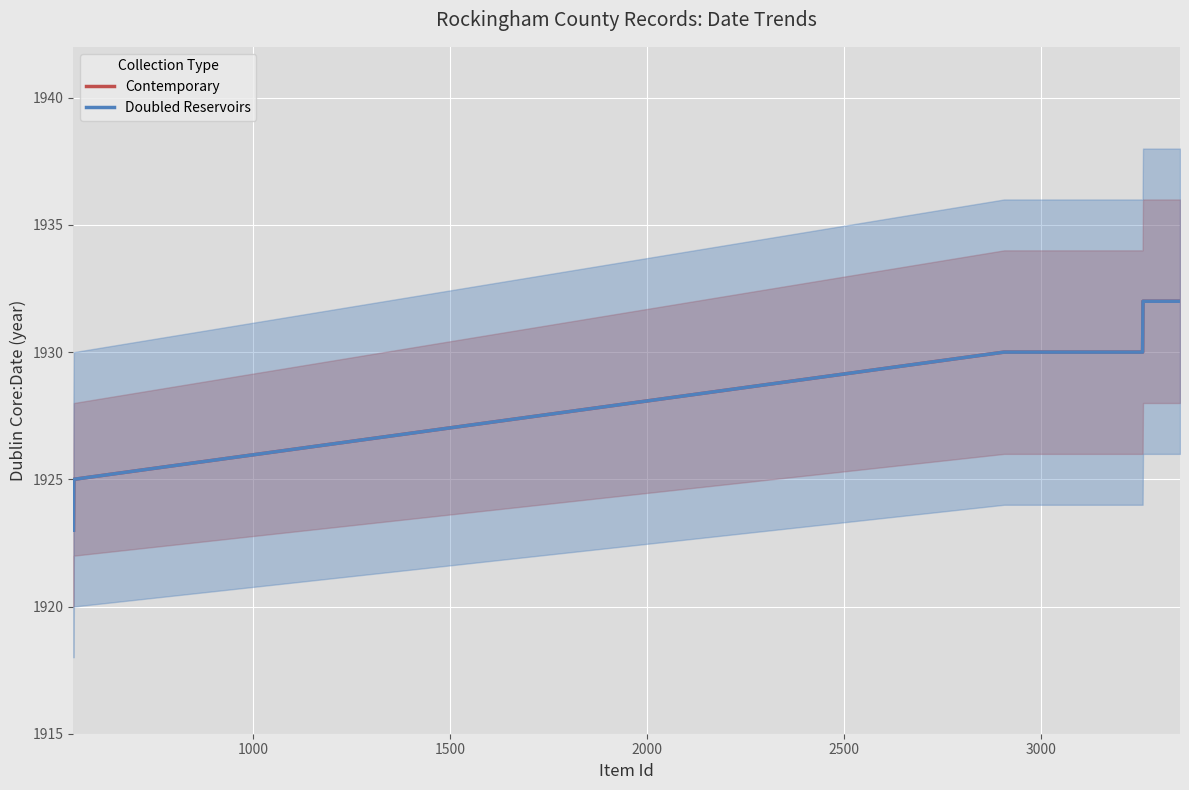

How many lines are shown in the chart?

2